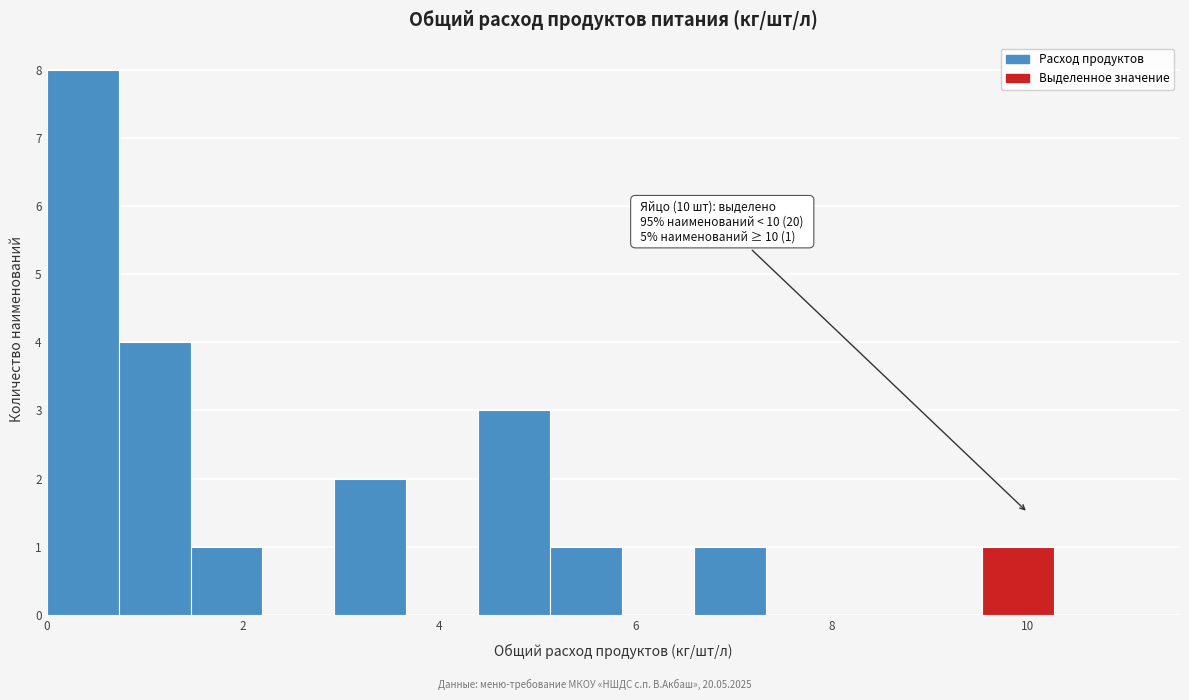

Around what value on the x-axis is the tallest bar? Give the approximate position of its centre, as read against the axis.

0.4